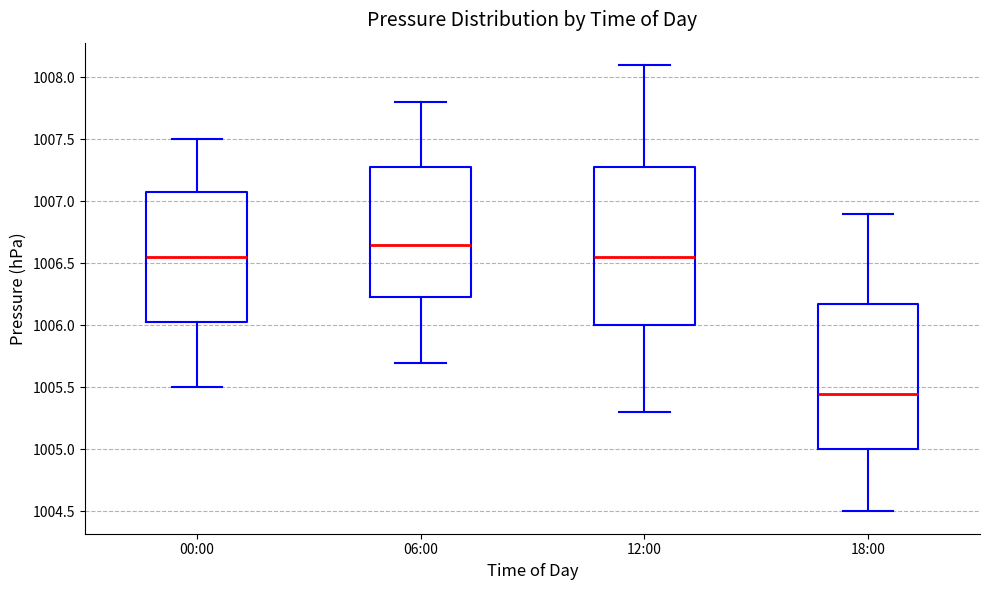

Reading left to right, transcribe this box plot: for each box, give where its median line is, the range the box spans, and where its two whiskers end, as read against the y-axis. The values are not printed on the chart, so give them approximately, as read against the axis.

00:00: median 1006.55, box 1006.05 to 1007.10, whiskers 1005.50 to 1007.50
06:00: median 1006.65, box 1006.25 to 1007.30, whiskers 1005.70 to 1007.80
12:00: median 1006.55, box 1006.00 to 1007.30, whiskers 1005.30 to 1008.10
18:00: median 1005.45, box 1005.00 to 1006.20, whiskers 1004.50 to 1006.90